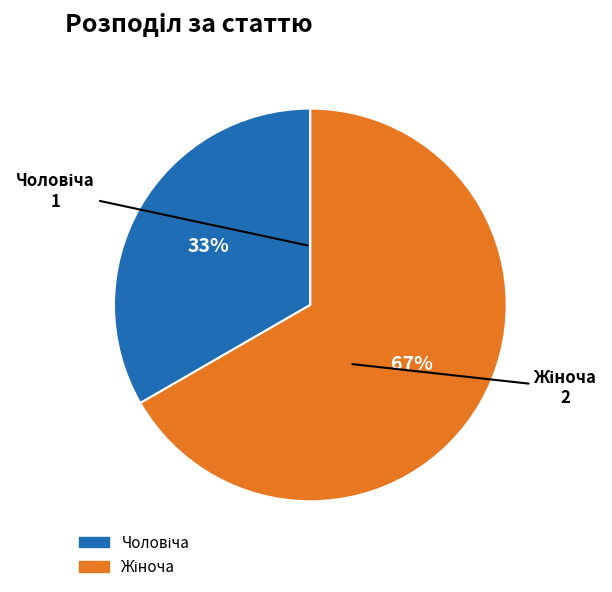

What percentage is the Чоловіча slice, to the nearest percent?

33%